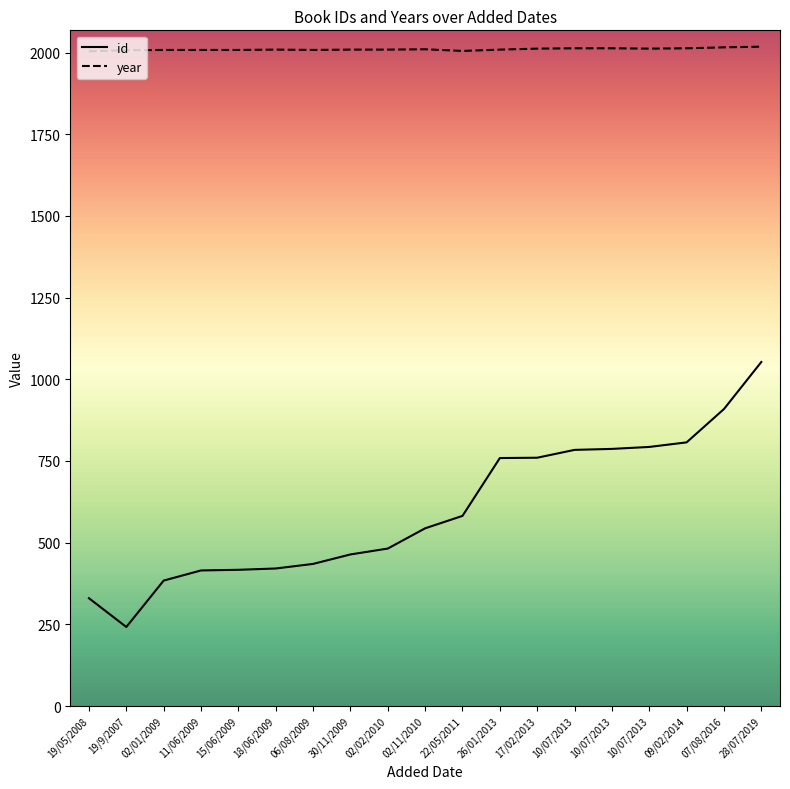

Does the chart display data point markers on the line(s)?

No